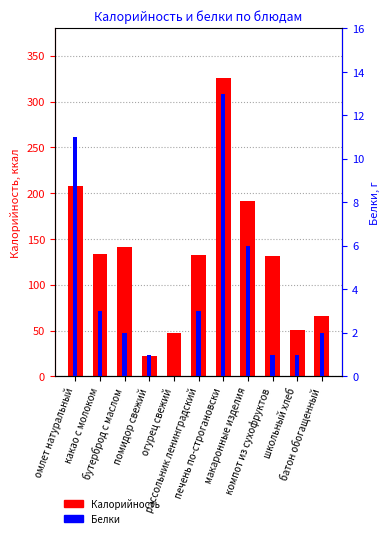

What is the lowest value of the Калорийность series?

22